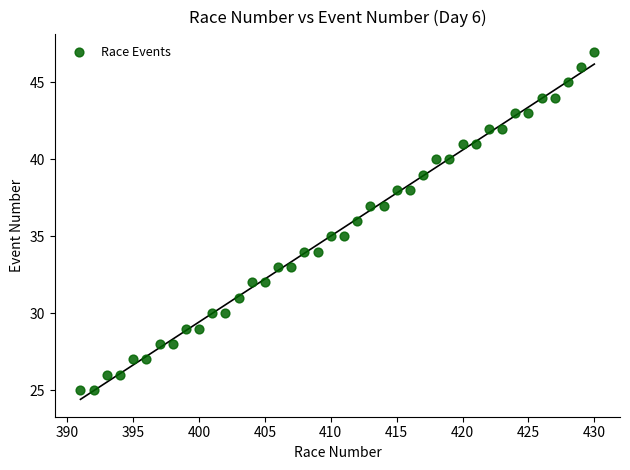

What is the range of X values (max minus min)?

39